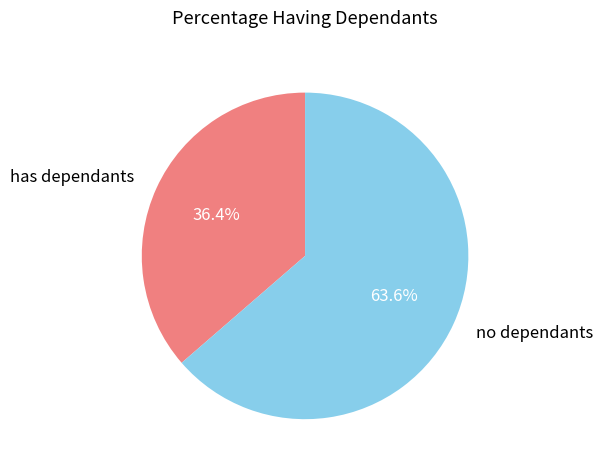

Is there a majority slice in this chart?

Yes